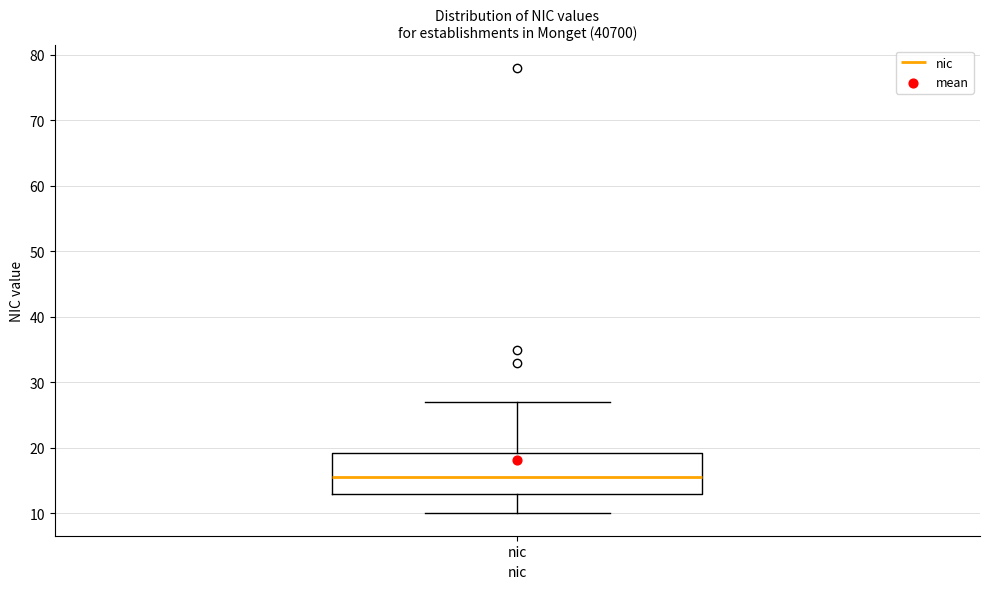

Transcribe this box plot: give where the median line is, the range the box spans, and where the two whiskers end, as read against the y-axis. The values are not printed on the chart, so give them approximately, as read against the axis.

median 16, box 13 to 19, whiskers 10 to 27